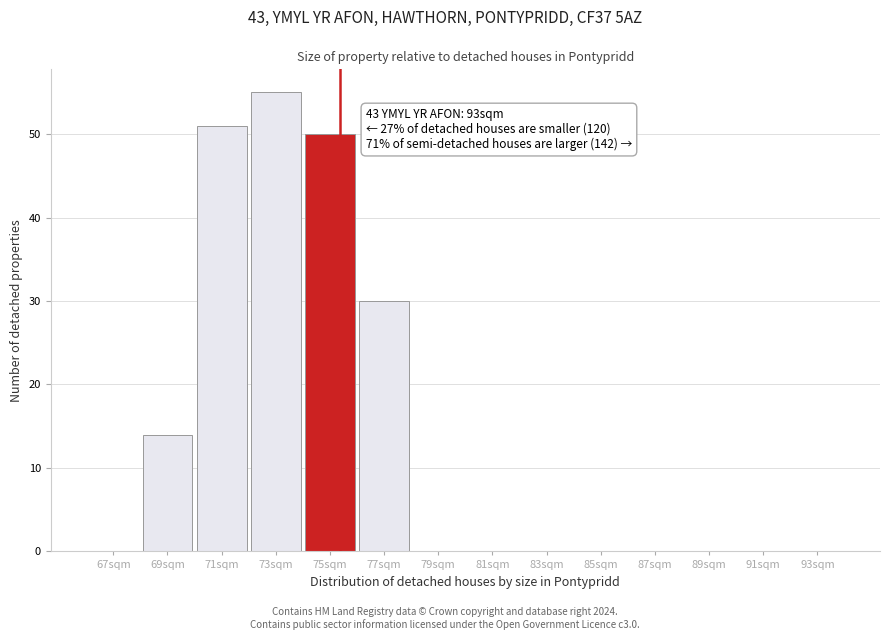

Reading left to right, extract all data points from this chart.

67sqm=0	69sqm=14	71sqm=51	73sqm=55	75sqm=50	77sqm=30	79sqm=0	81sqm=0	83sqm=0	85sqm=0	87sqm=0	89sqm=0	91sqm=0	93sqm=0